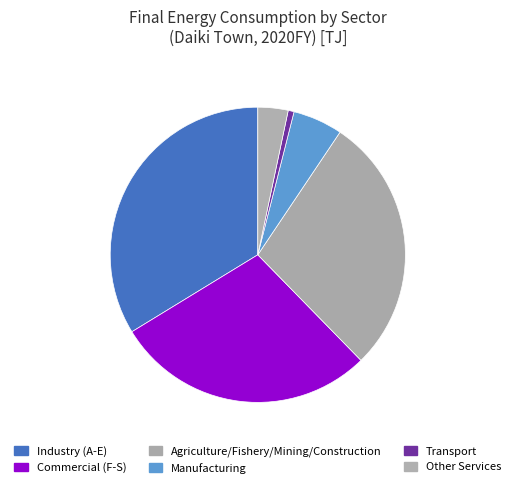

What percentage is the Commercial (F-S) slice, to the nearest percent?

29%